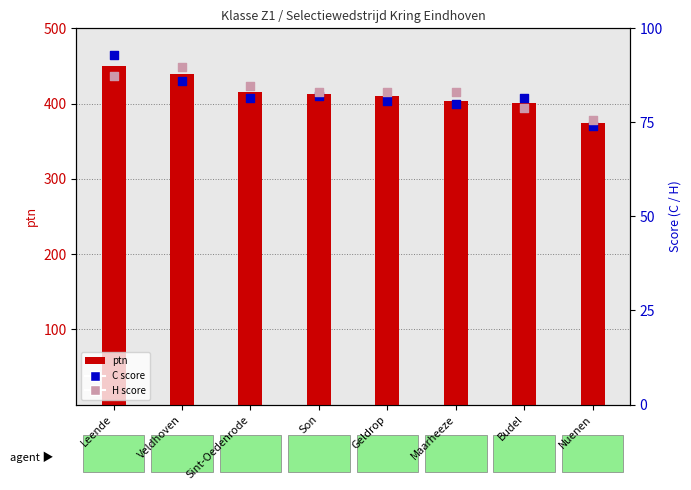

Which series has the largest Y range (max minus min)?

ptn